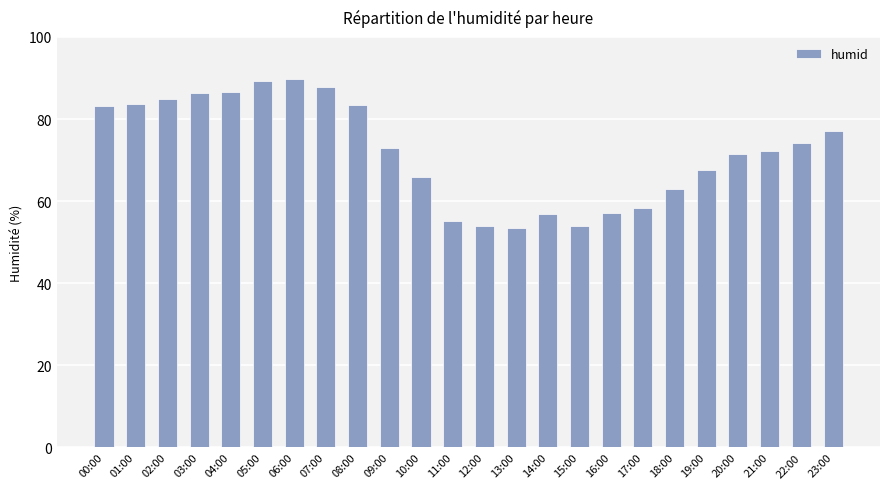

What is the maximum value shown in the chart?

89.8